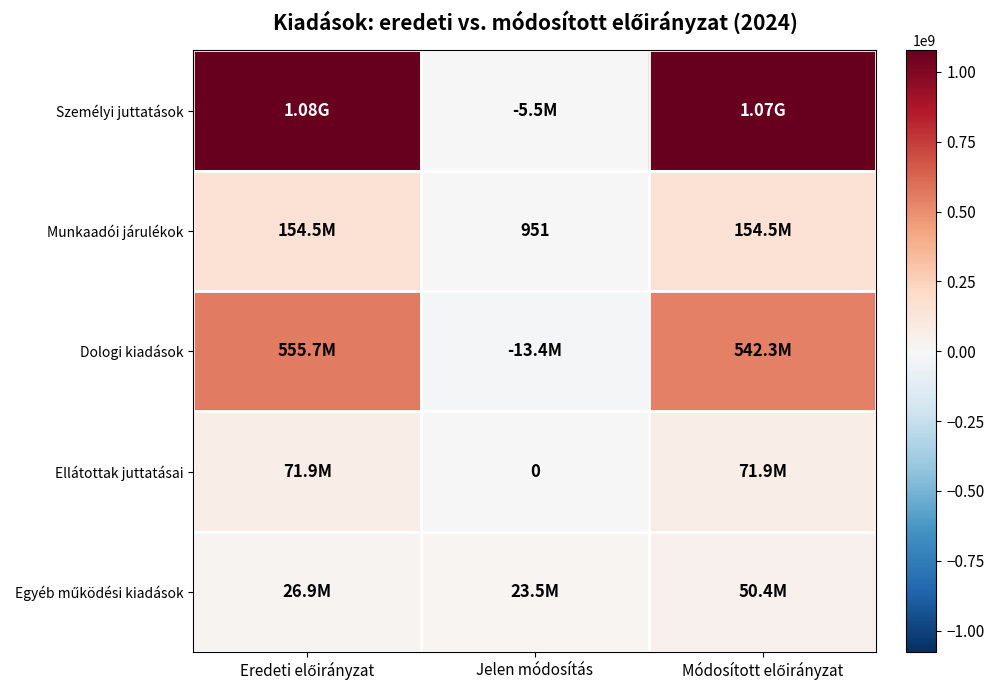

The Egyéb működési kiadások series shows 42493399 at Eredeti előirányzat. True or false?

False